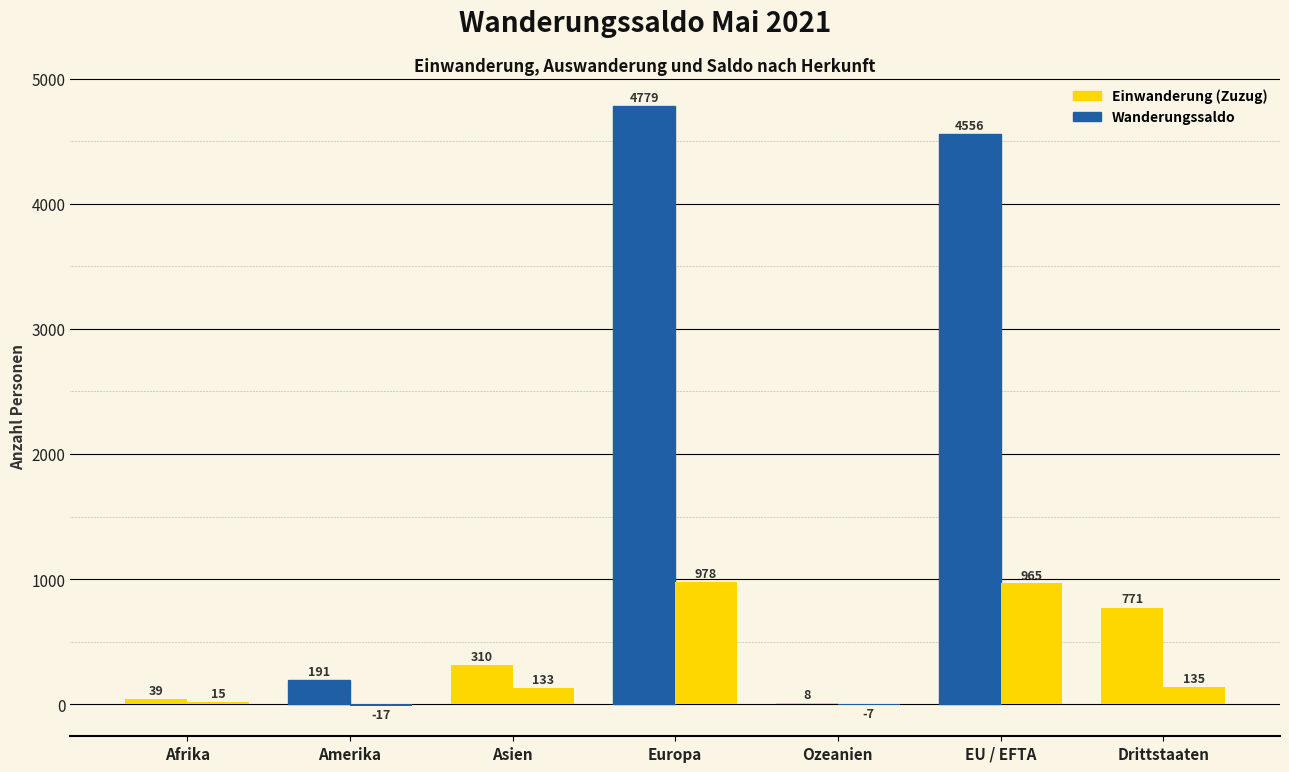

How many groups of bars are there?

7